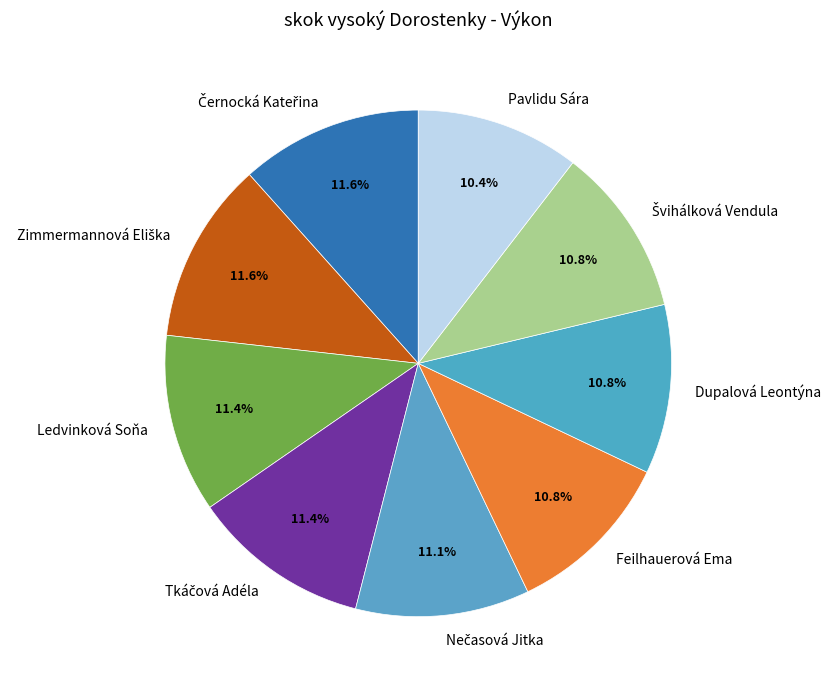

Combined, what portion of the pie is Dupalová Leontýna and Feilhauerová Ema?

21.6%